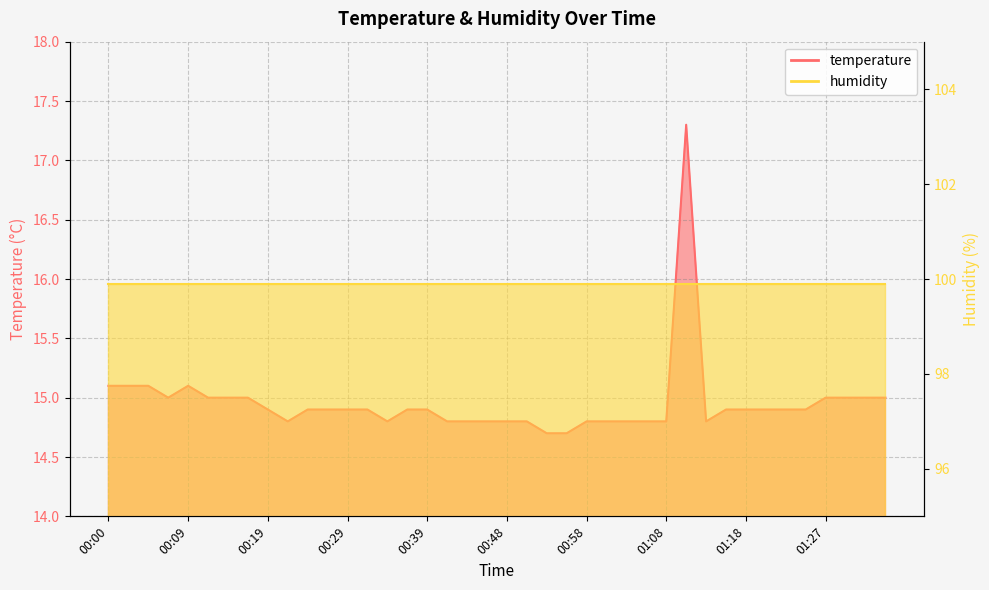

Reading right to left, what are all the values shown in this chart?

01:35=15.0	01:32=15.0	01:30=15.0	01:27=15.0	01:25=14.9	01:23=14.9	01:20=14.9	01:18=14.9	01:15=14.9	01:13=14.8	01:10=17.3	01:08=14.8	01:06=14.8	01:03=14.8	01:01=14.8	00:58=14.8	00:56=14.7	00:53=14.7	00:51=14.8	00:48=14.8	00:46=14.8	00:44=14.8	00:41=14.8	00:39=14.9	00:36=14.9	00:34=14.8	00:31=14.9	00:29=14.9	00:26=14.9	00:24=14.9	00:22=14.8	00:19=14.9	00:17=15.0	00:14=15.0	00:12=15.0	00:09=15.1	00:07=15.0	00:05=15.1	00:02=15.1	00:00=15.1